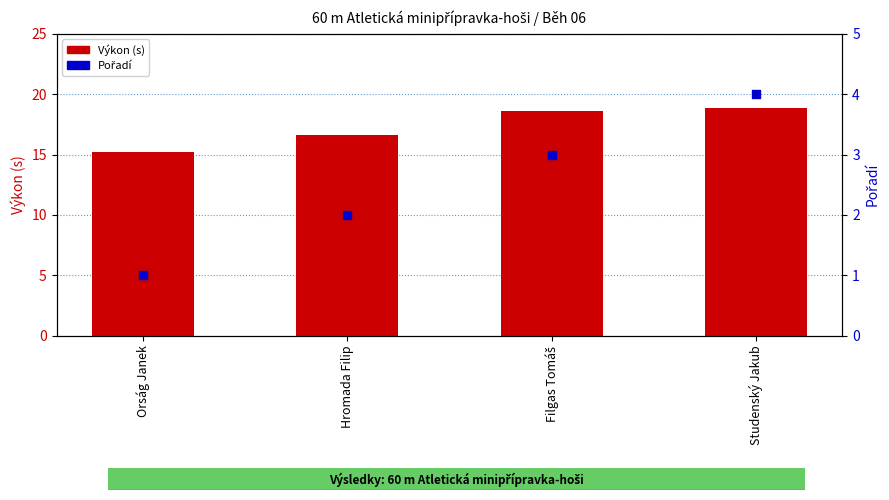

Which series has the largest total across all categories?

Výkon (s)